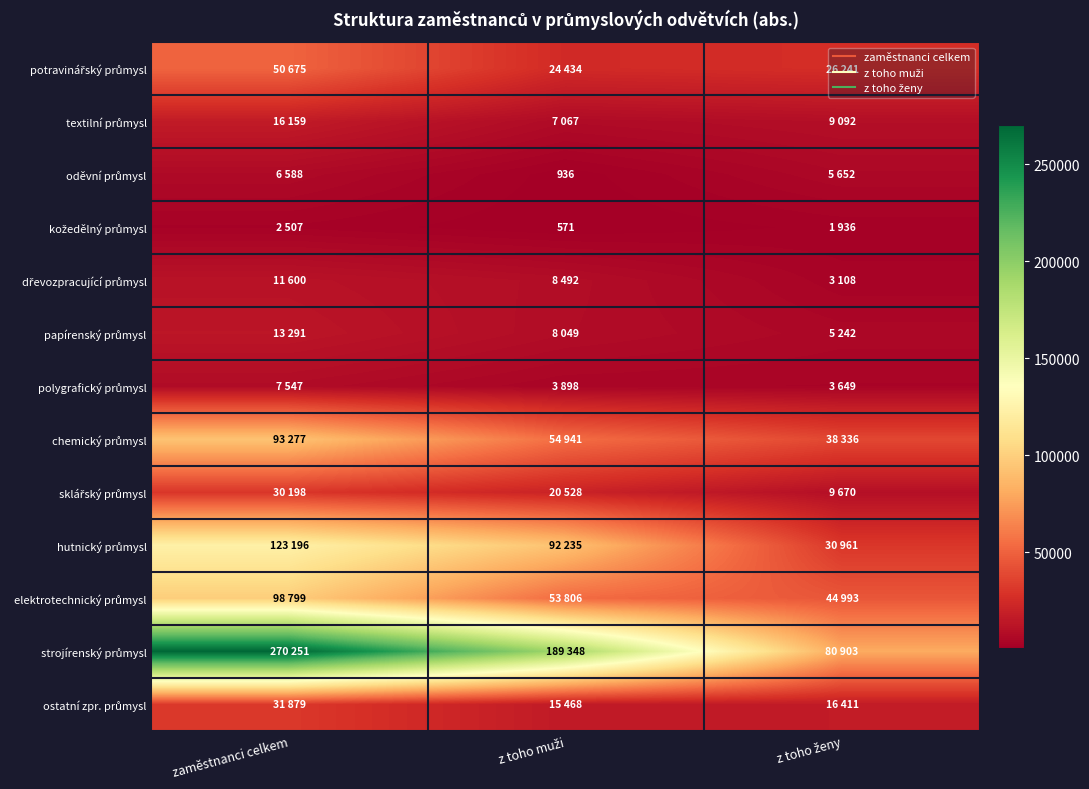

What is the difference between the chemický průmysl values at z toho muži and z toho ženy?

16605